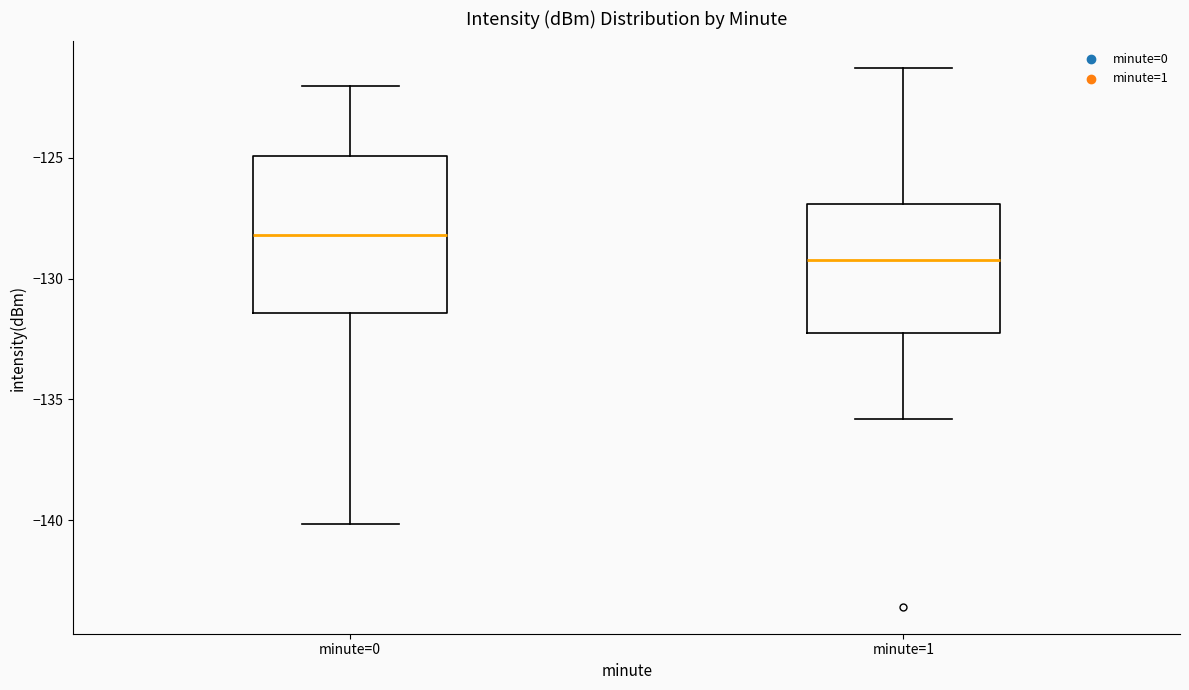

Where does the lower whisker of the box for minute=1 end on the y-axis? The values are not printed on the chart, so give them approximately, as read against the axis.

-136.0